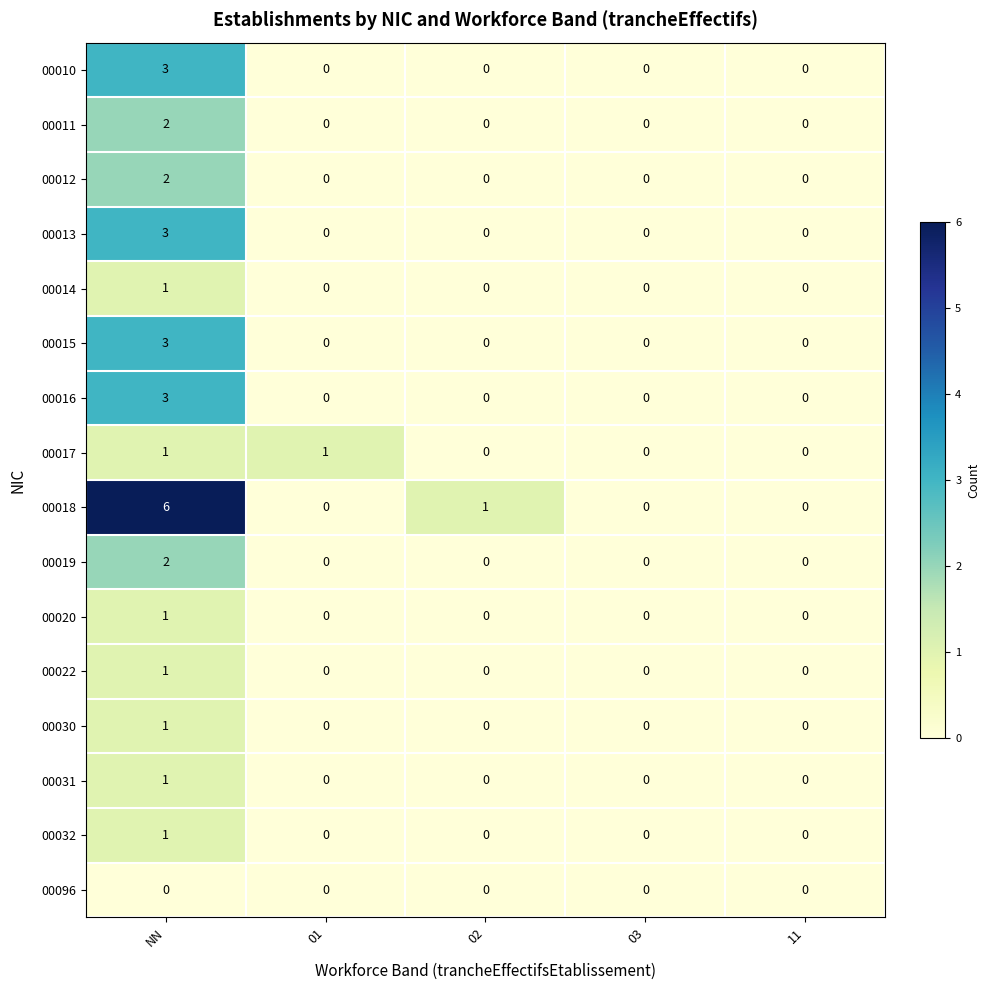

What is the maximum value shown in the chart?

6